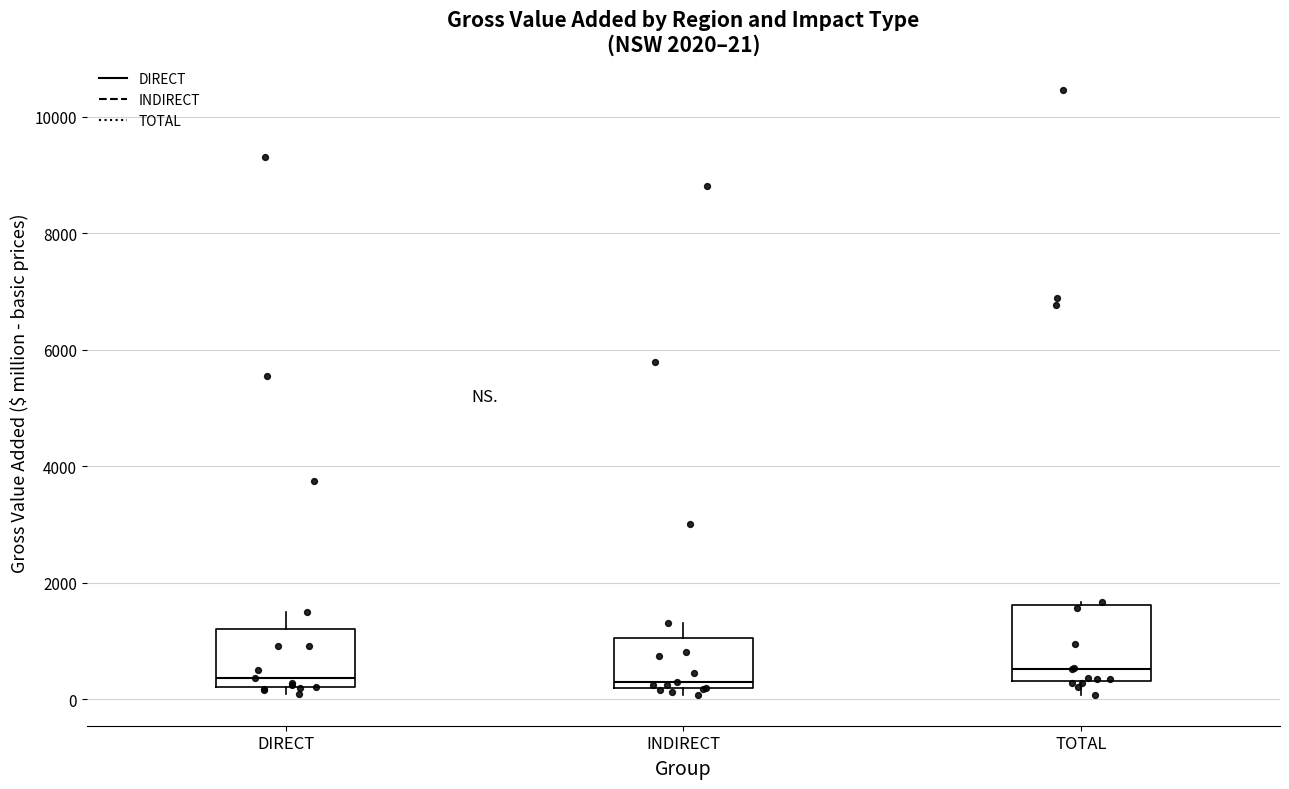

Comparing the boxes themselves (not the whiskers), which one is the tallest?

TOTAL